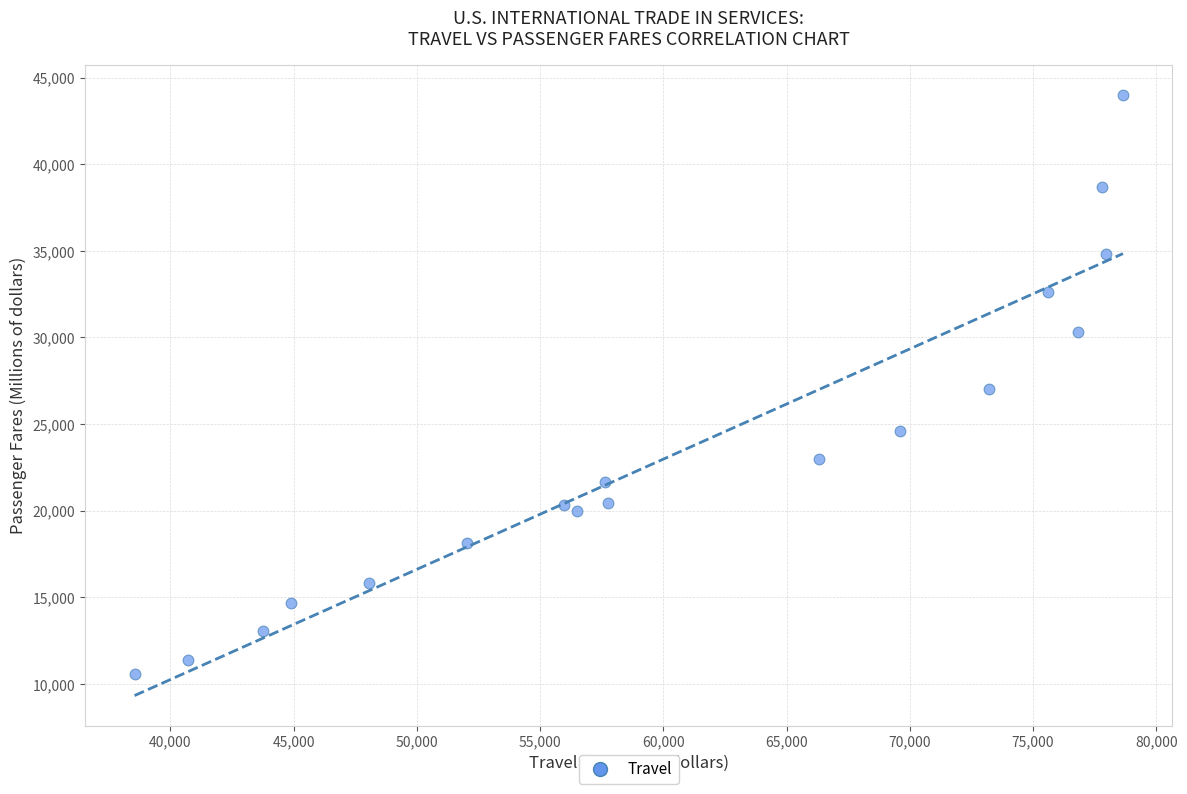

What is the range of X values (max minus min)?

40094